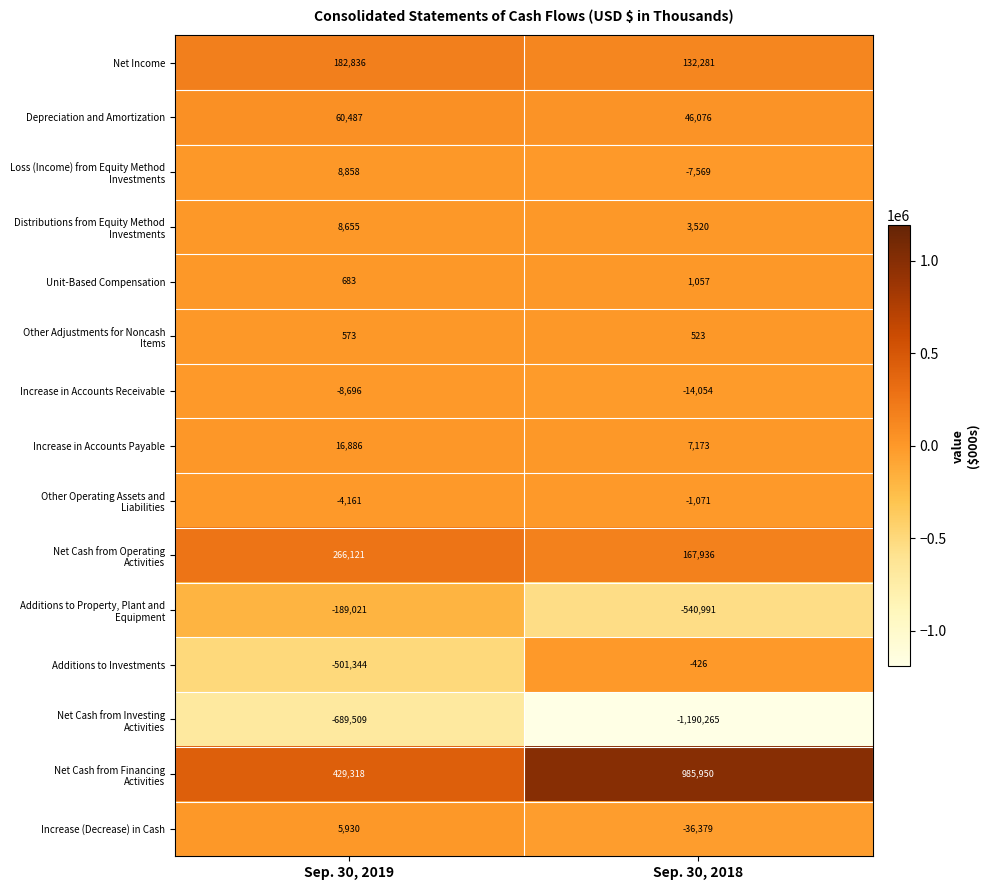

What is the sum of all Unit-Based Compensation values?

1740